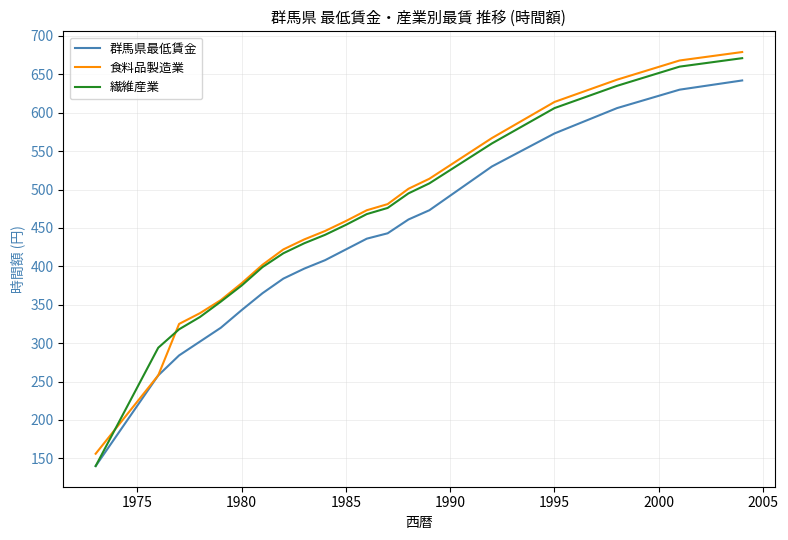

What is the lowest value of the 群馬県最低賃金 series?

140